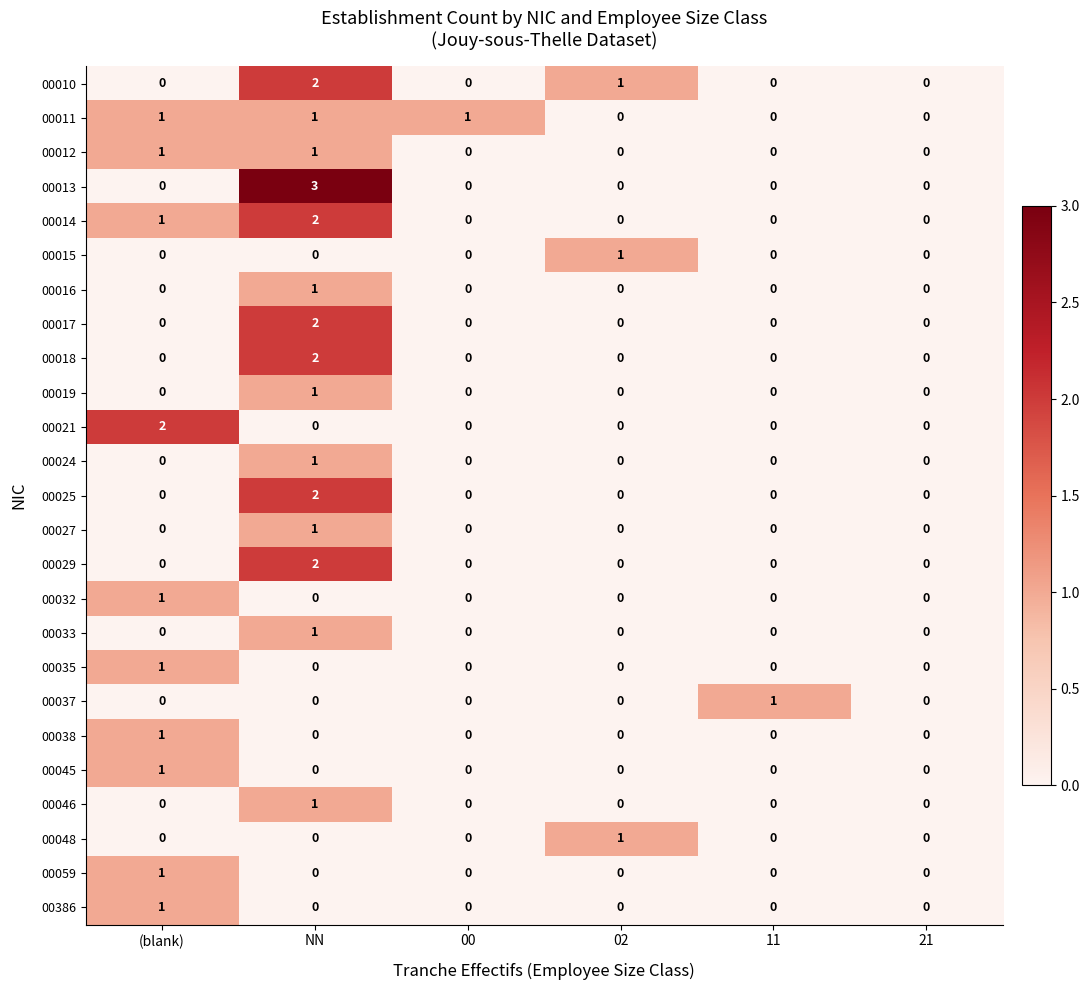

How many data points does each series have?

6